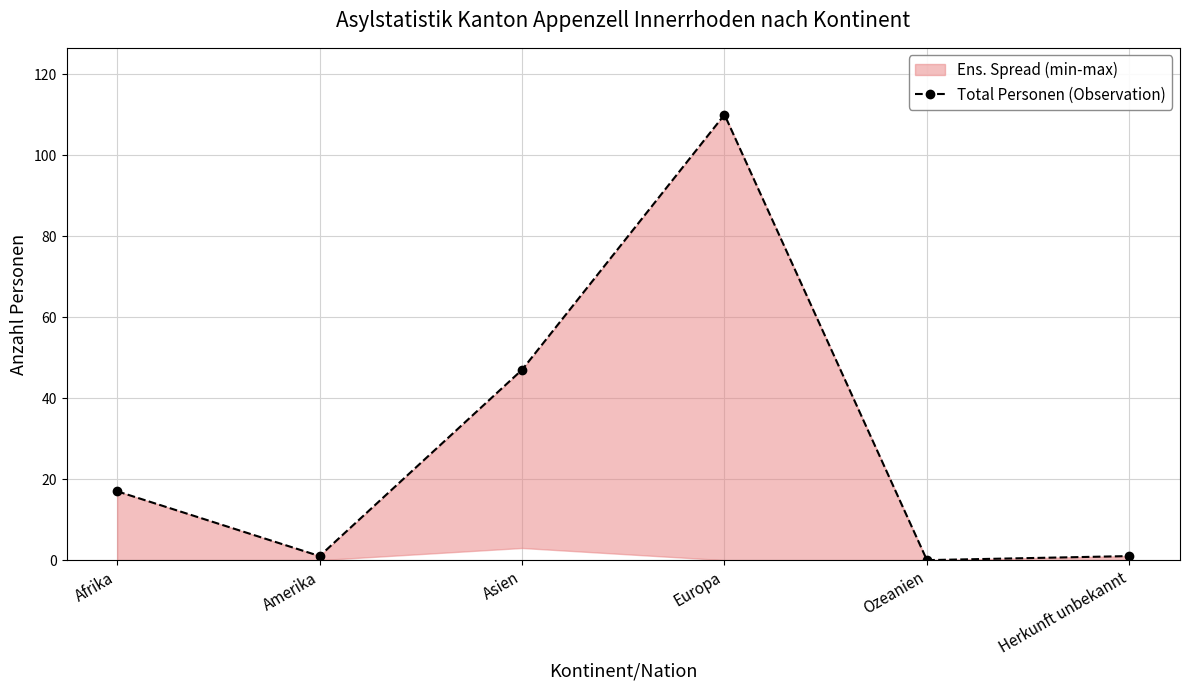

Reading left to right, extract all data points from this chart.

Afrika=17	Amerika=1	Asien=47	Europa=110	Ozeanien=0	Herkunft unbekannt=1